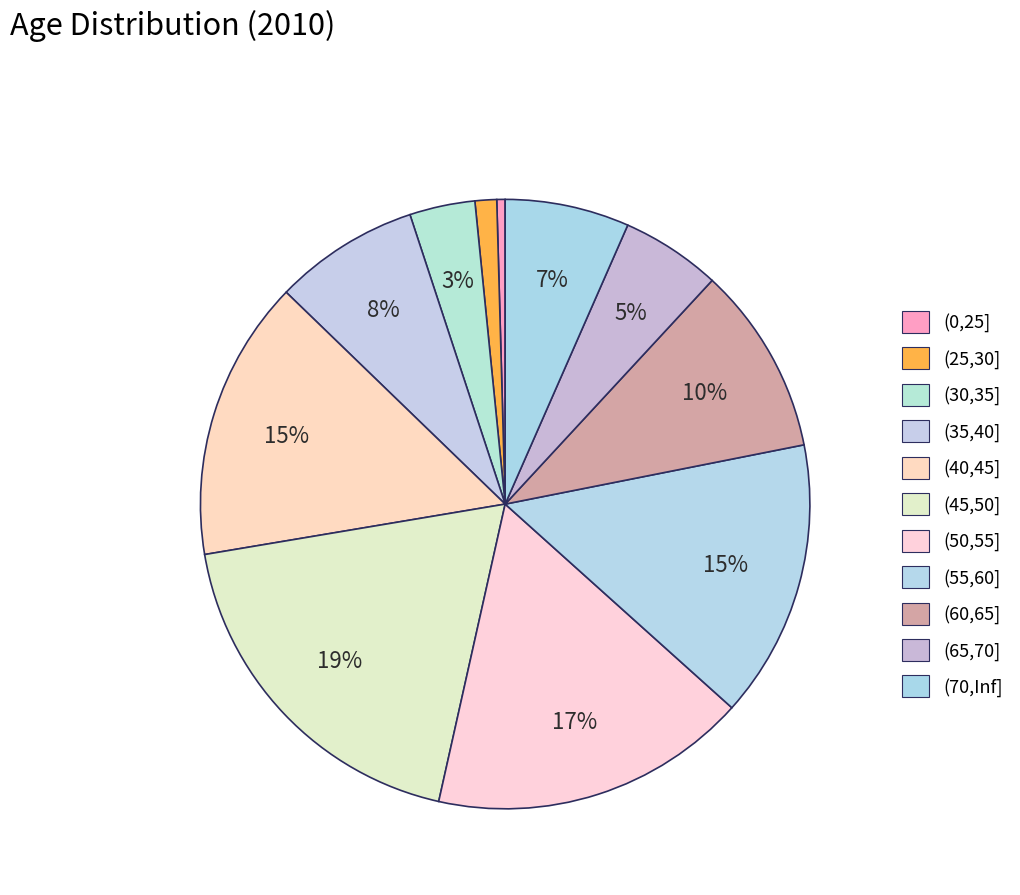

To the nearest percent, what is the average slice percentage?

9%